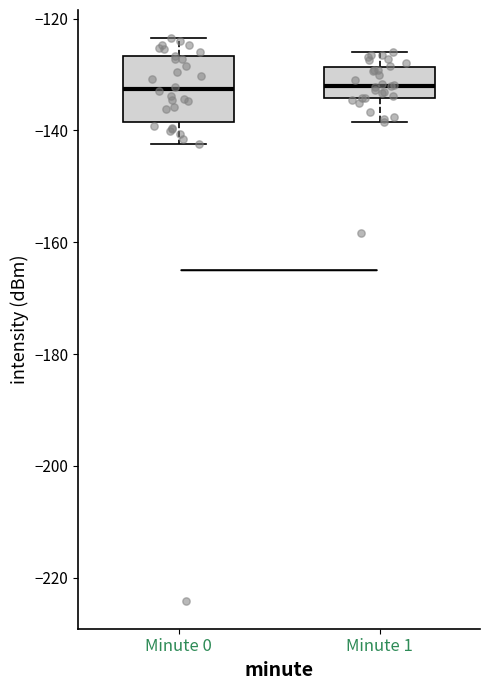

Where does the median line of the box for Minute 1 sit on the y-axis? The values are not printed on the chart, so give them approximately, as read against the axis.

-132